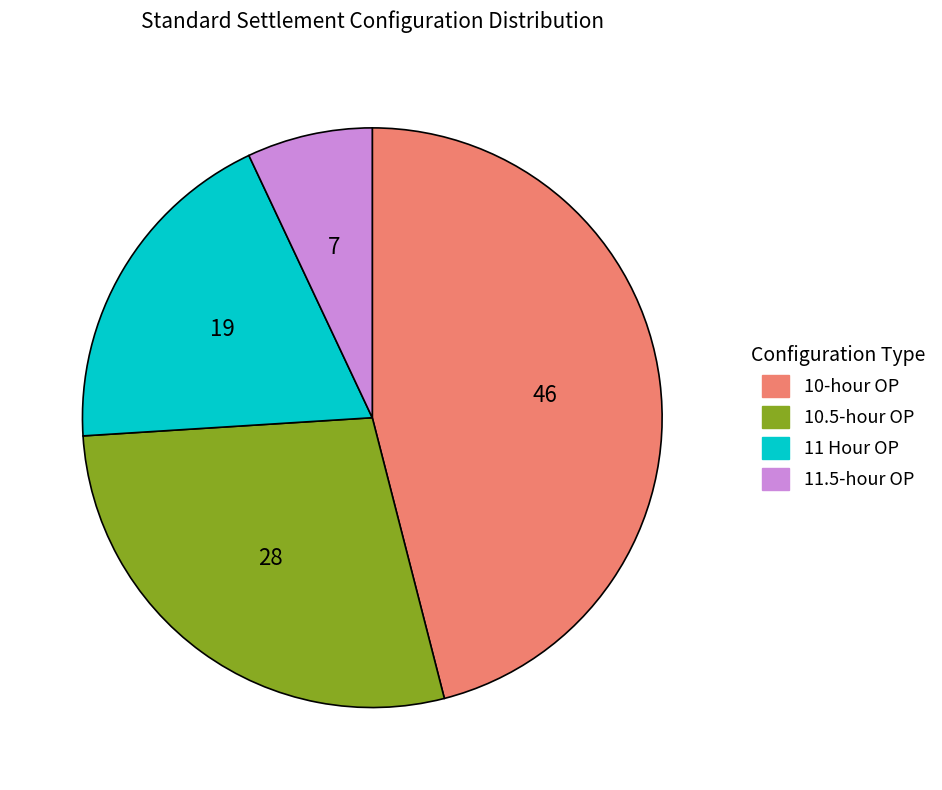

Which slice is the largest?

10-hour OP